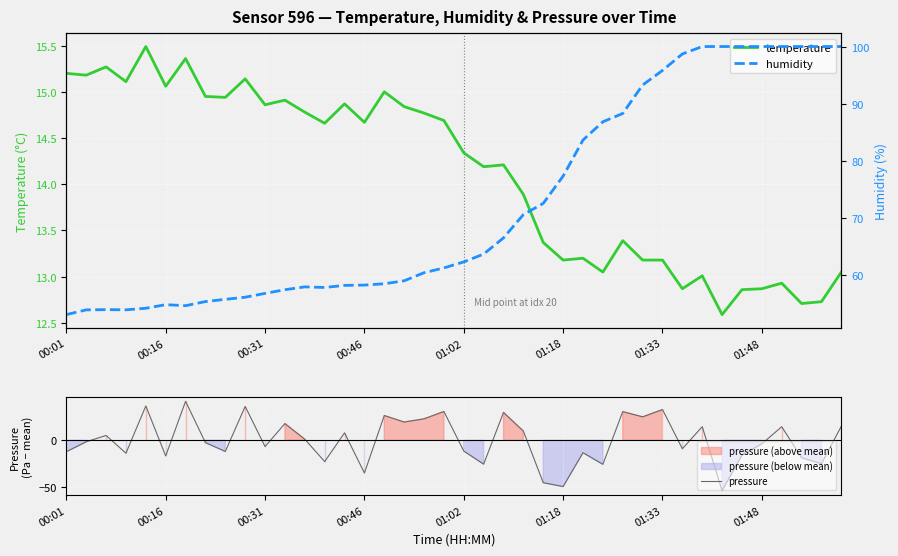

What is the highest value of the pressure series?

41.7